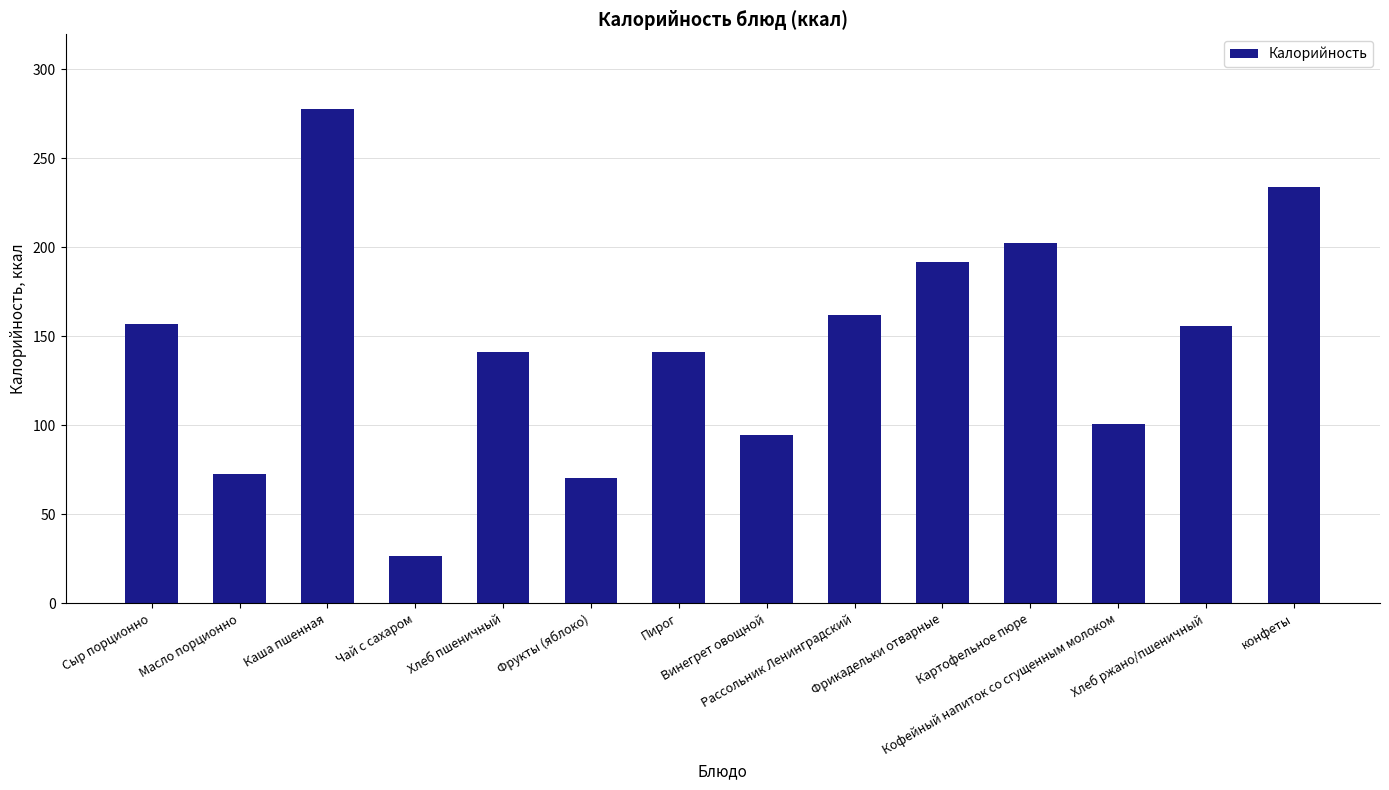

What is the average value?

144.9